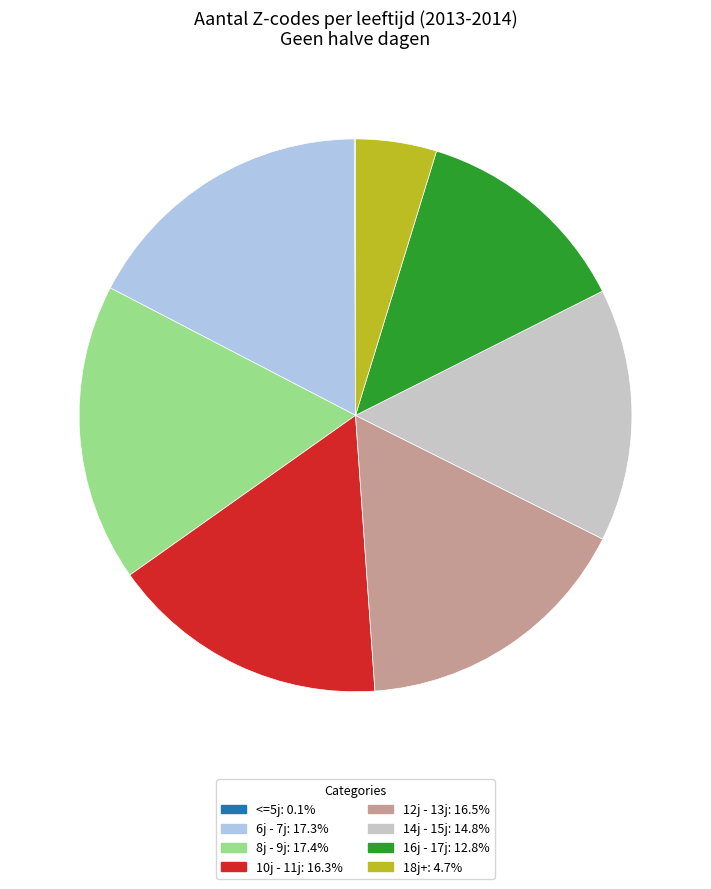

Is the sum of 8j - 9j and 12j - 13j greater than half?

No